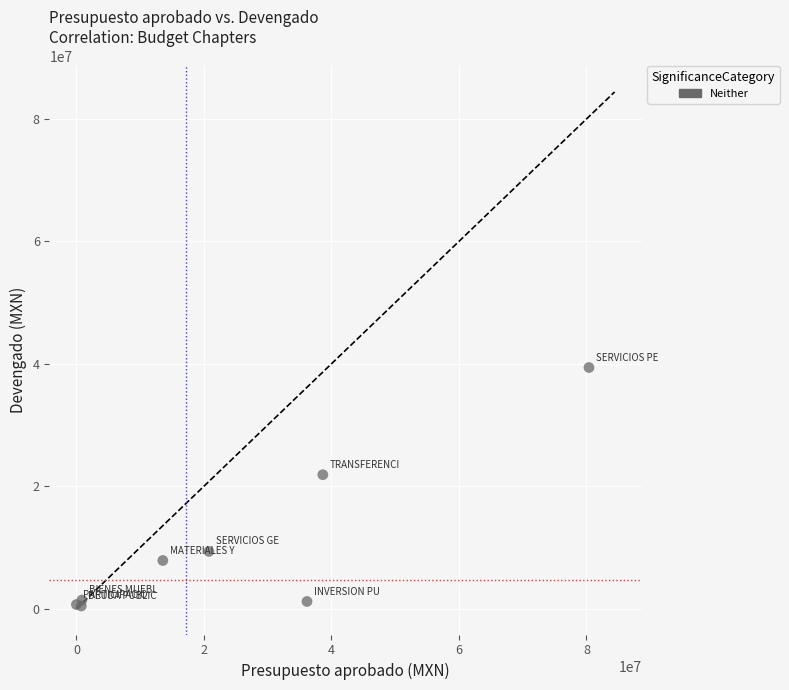

What Y value in the scatter plot is closest to 19919808?

21888383.6